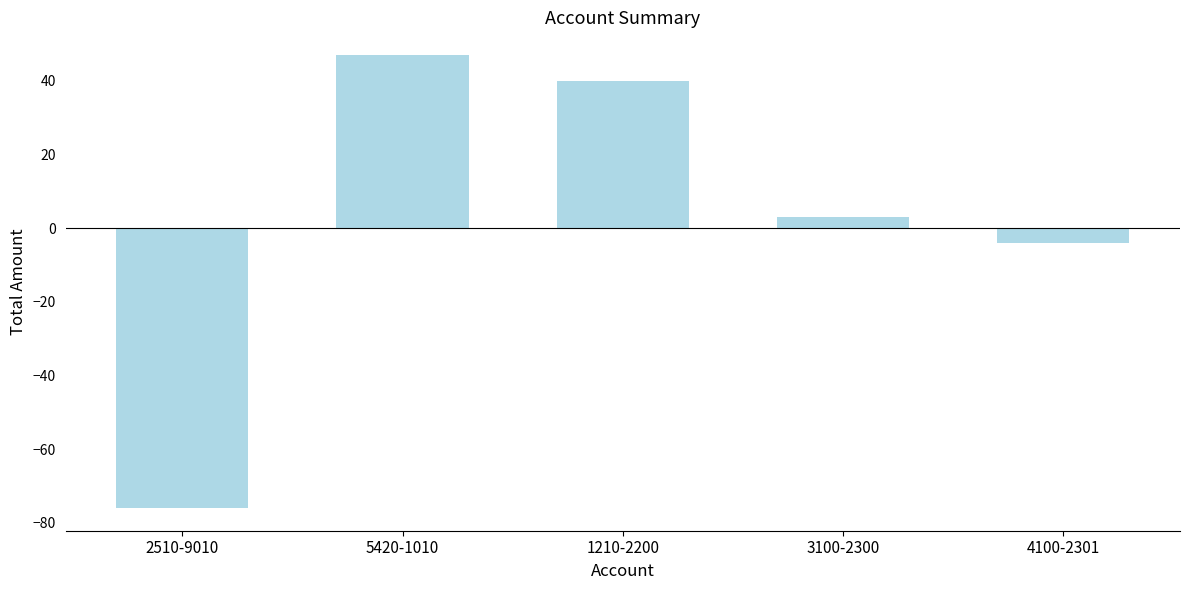

The chart shows a value of 71 at 5420-1010. True or false?

False